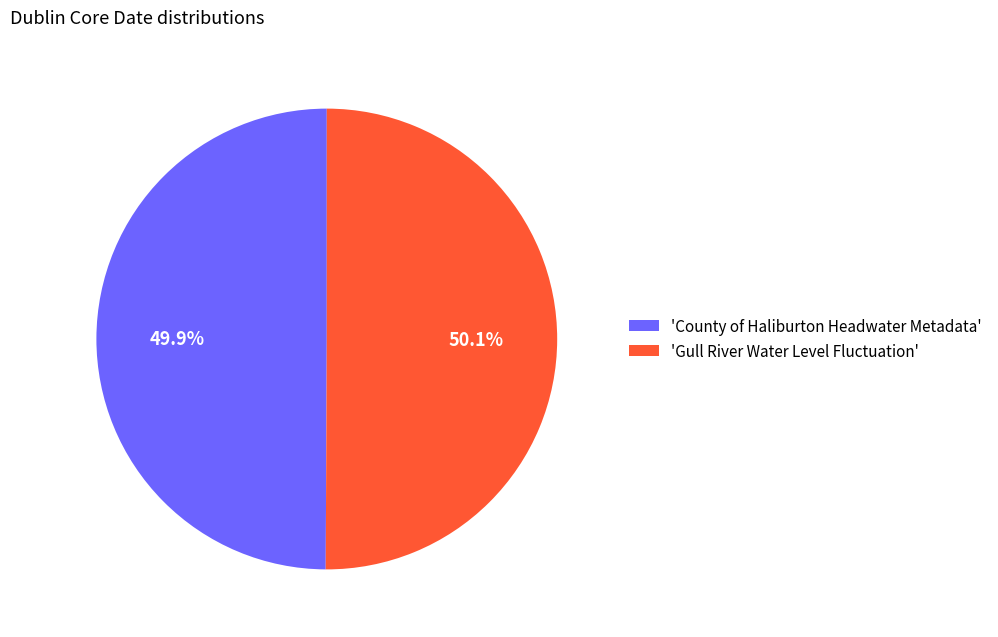

Approximately how many times larger is the value at 'County of Haliburton Headwater Metadata' compared to 'Gull River Water Level Fluctuation'?

1.0